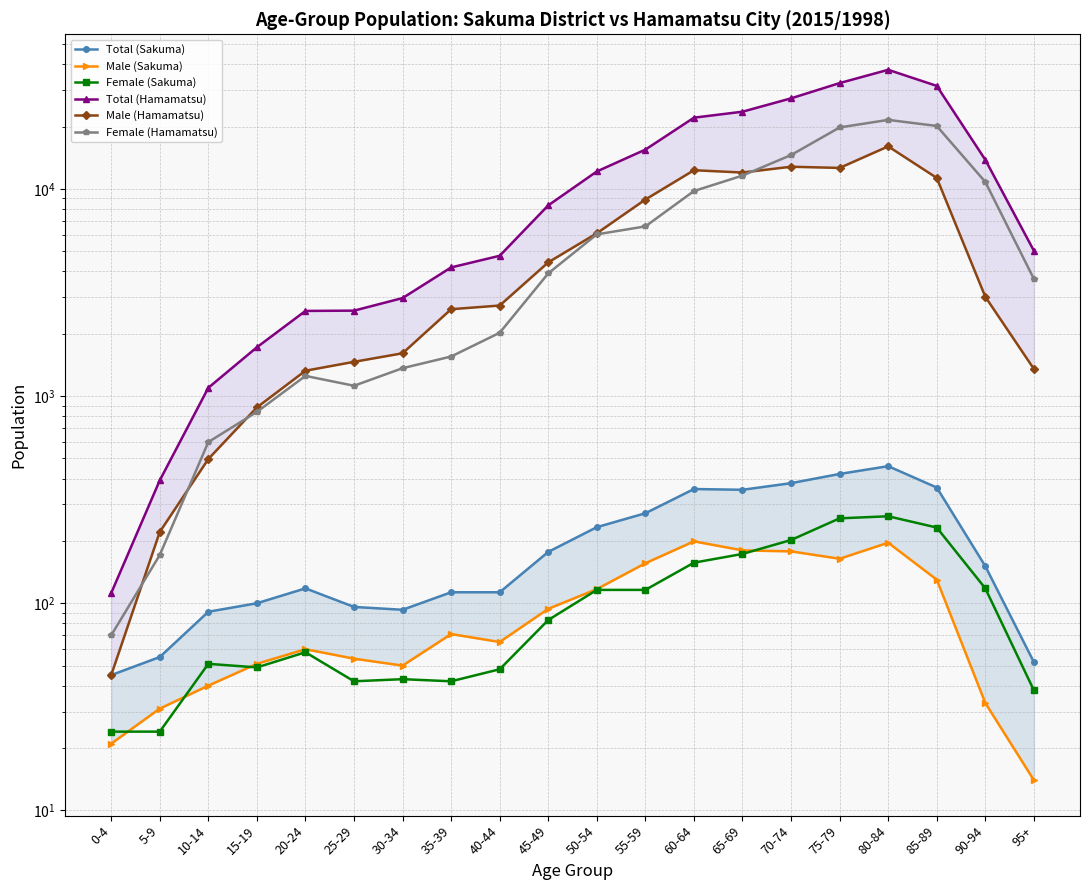

Where is the first local minimum for Male (Sakuma)?

30-34